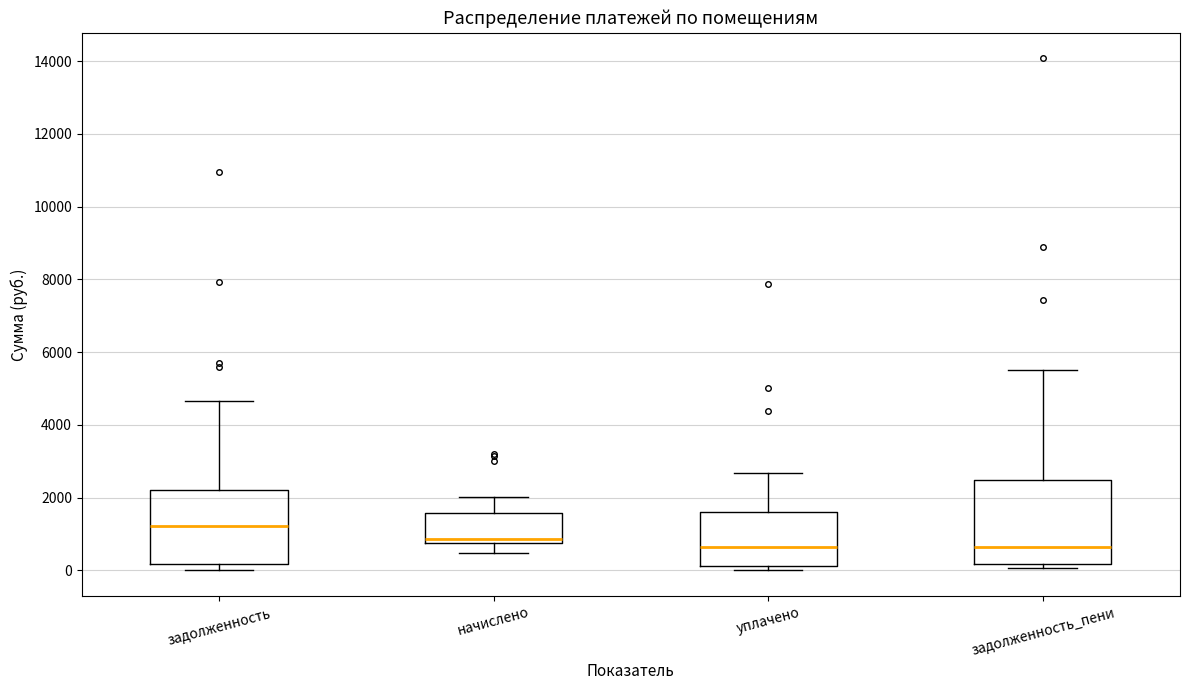

Where does the upper whisker of the box for уплачено end on the y-axis? The values are not printed on the chart, so give them approximately, as read against the axis.

2600